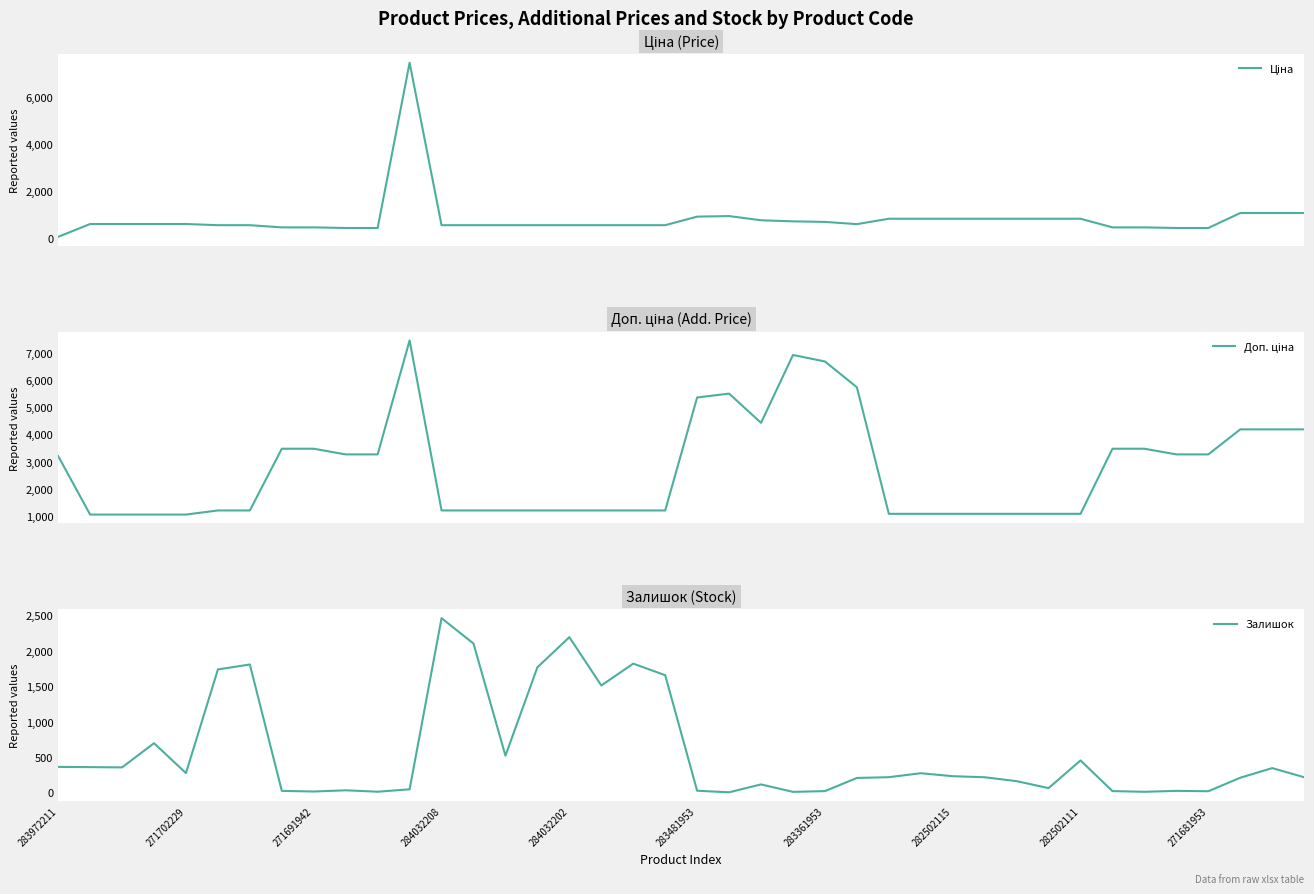

What is the highest value of the Залишок series?

2457